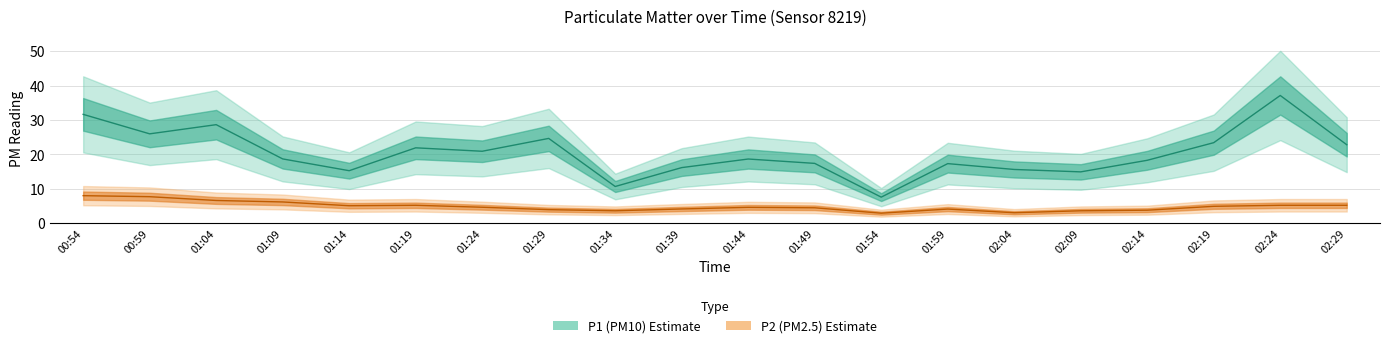

Which series has the widest spread of values?

P1 (PM10)